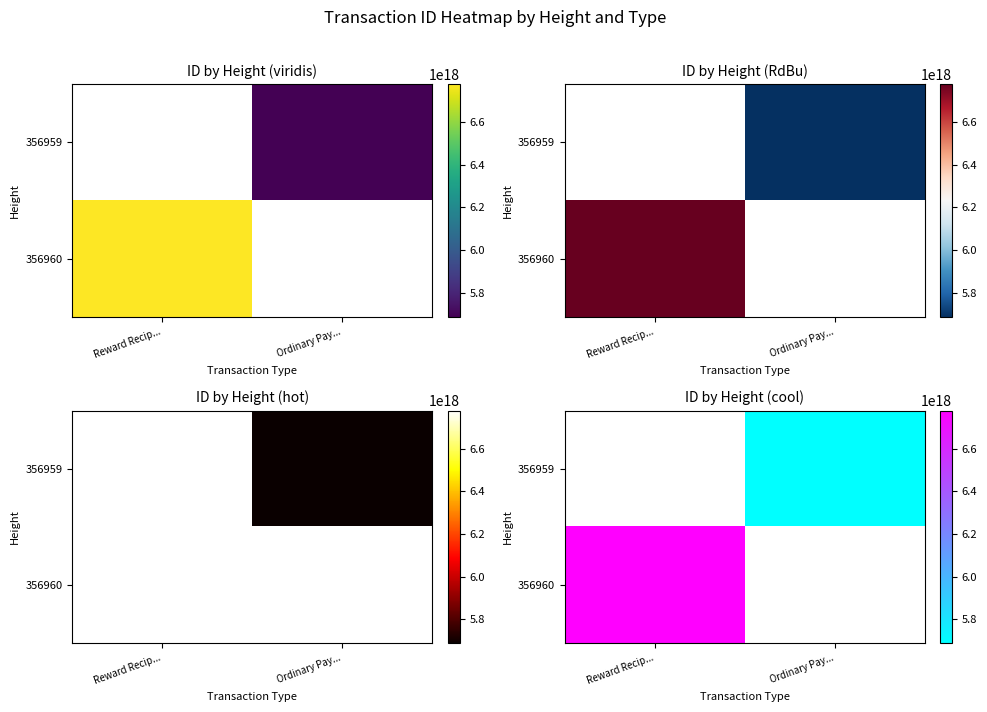

Which label corresponds to the smallest value in the chart?

Ordinary Pay...